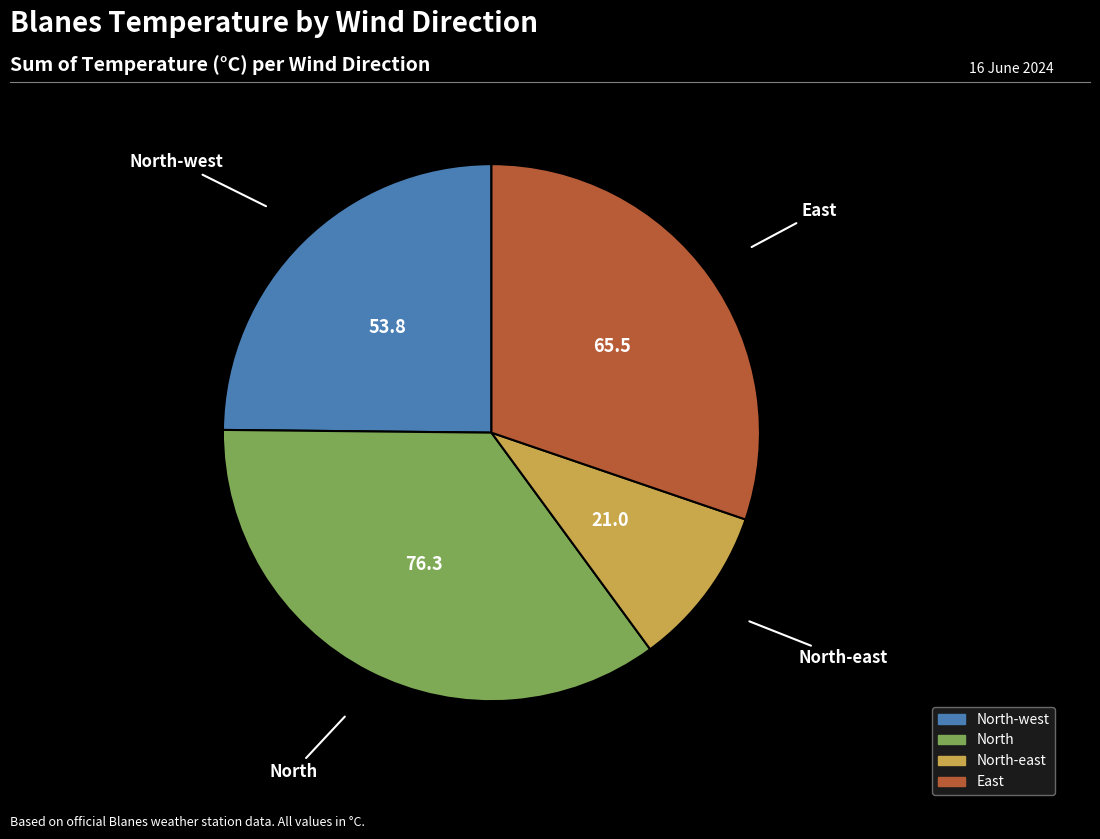

How many segments does this pie chart have?

4